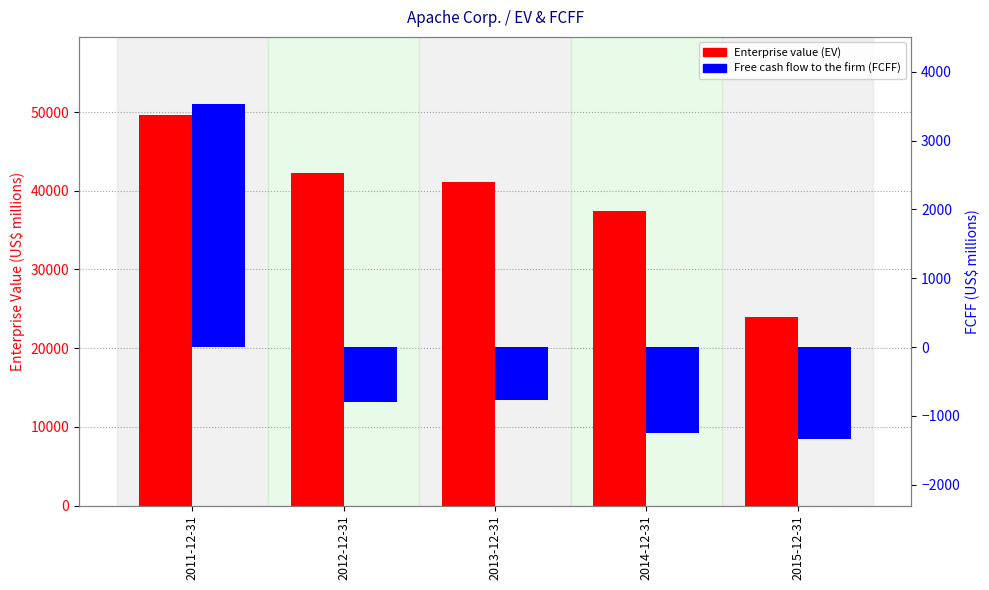

What is the average value of the Enterprise value (EV) series?

38887